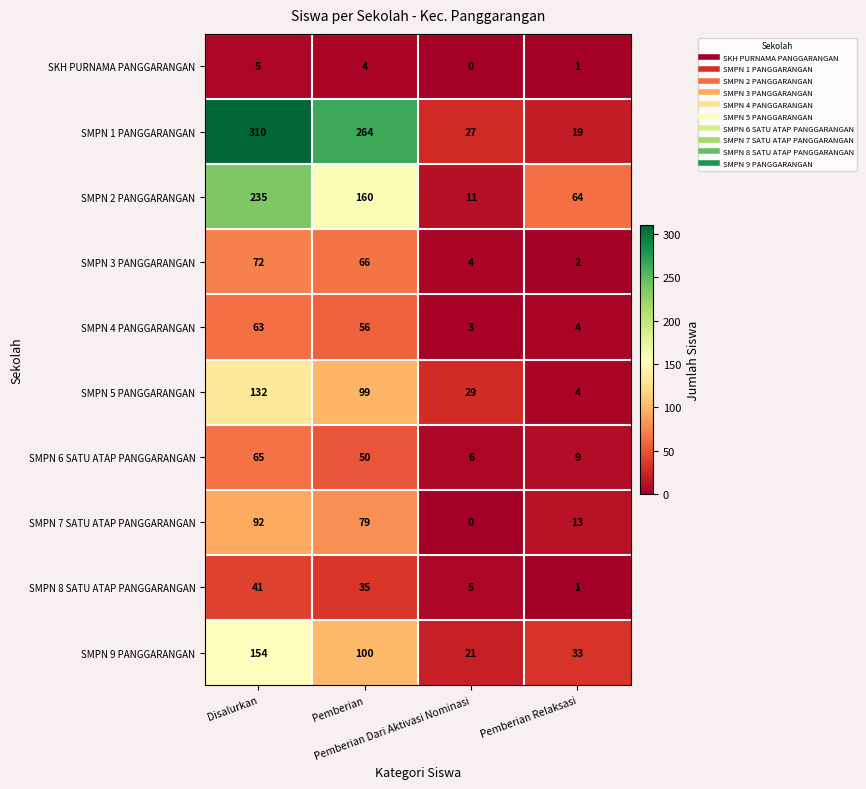

Count the SMPN 5 PANGGARANGAN values in the range 29 to 132.

3